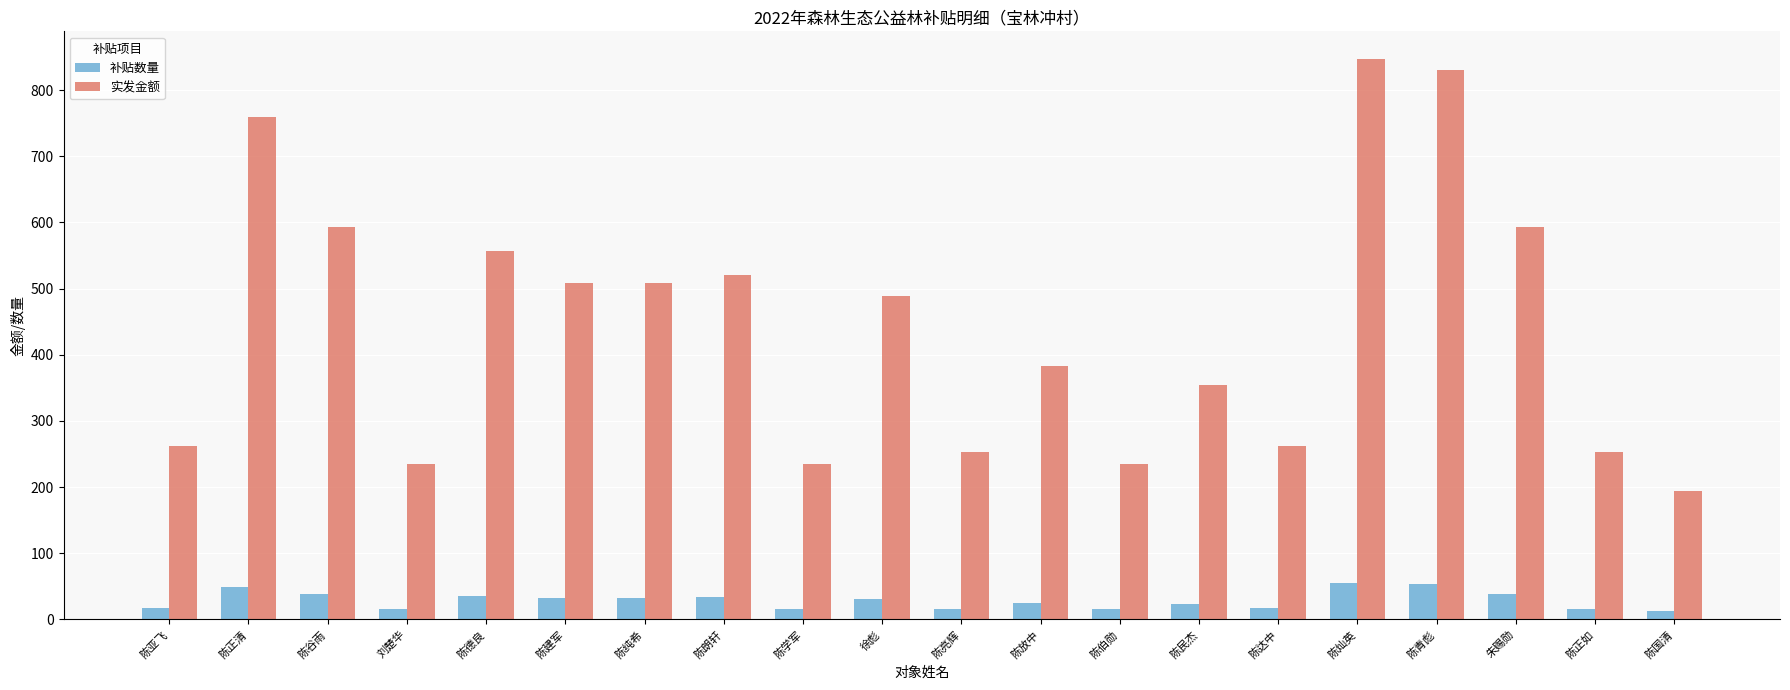

Are the bars grouped side by side (vs. stacked)?

Yes